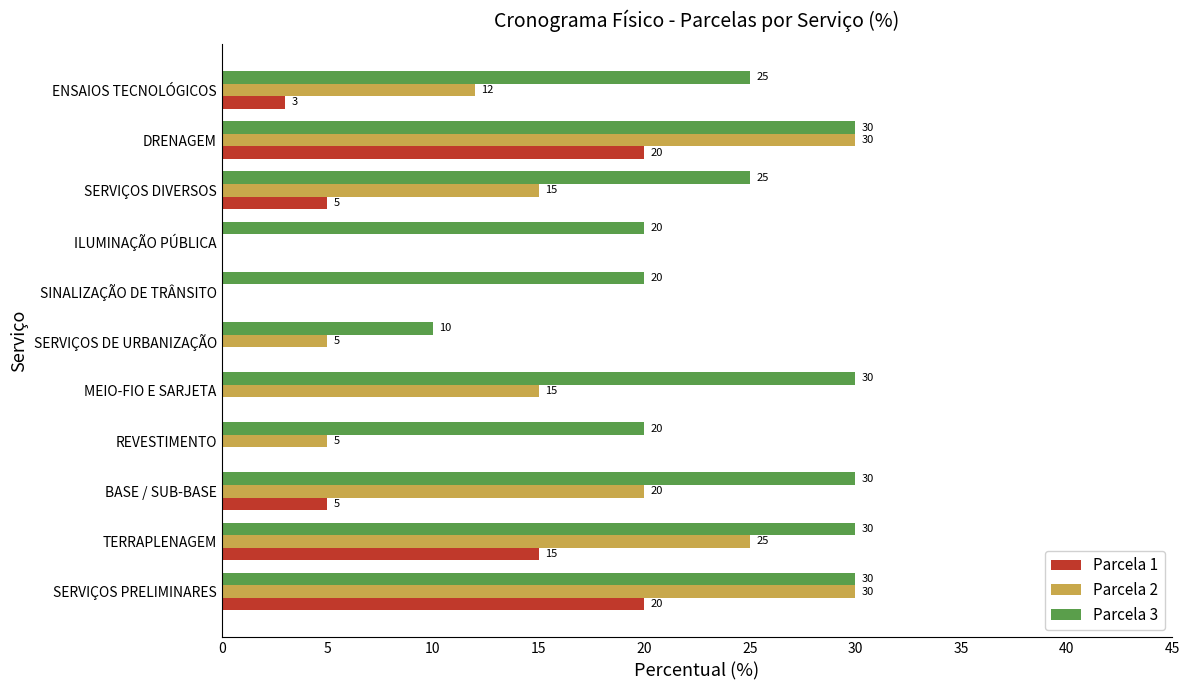

Which series changed the most between TERRAPLENAGEM and ENSAIOS TECNOLÓGICOS?

Parcela 2